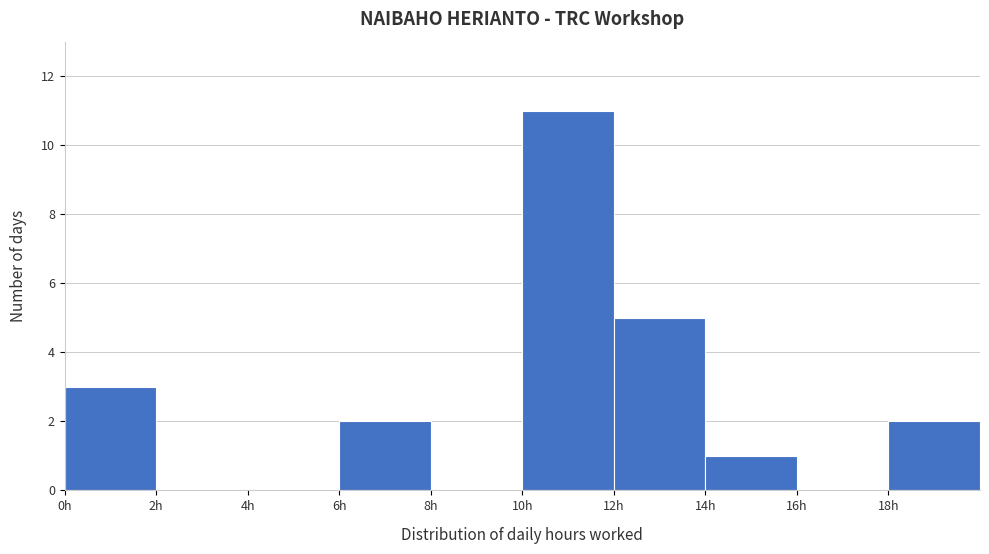

How tall is the bar that spans 6 to 8 on the x-axis? The values are not printed on the chart, so give them approximately, as read against the axis.

2